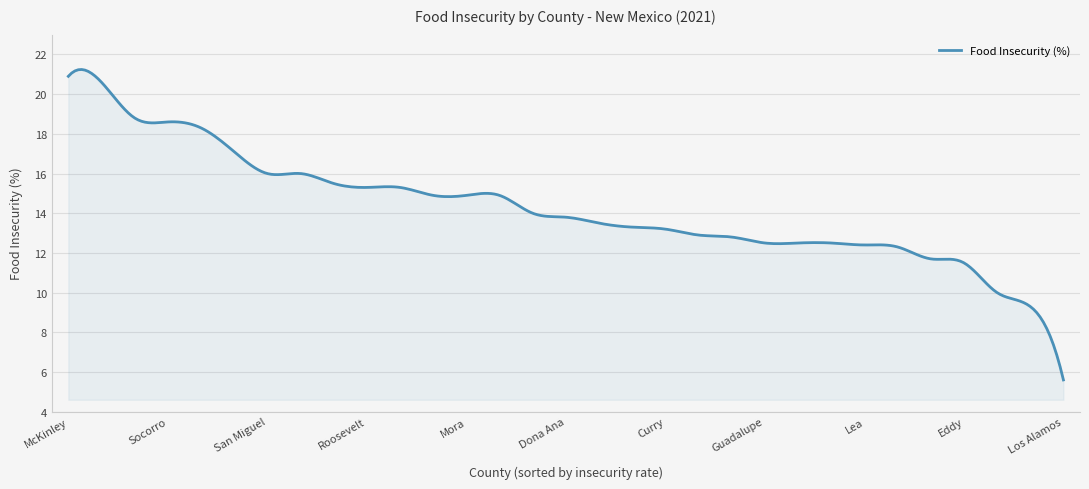

What is the smallest value displayed?

5.6